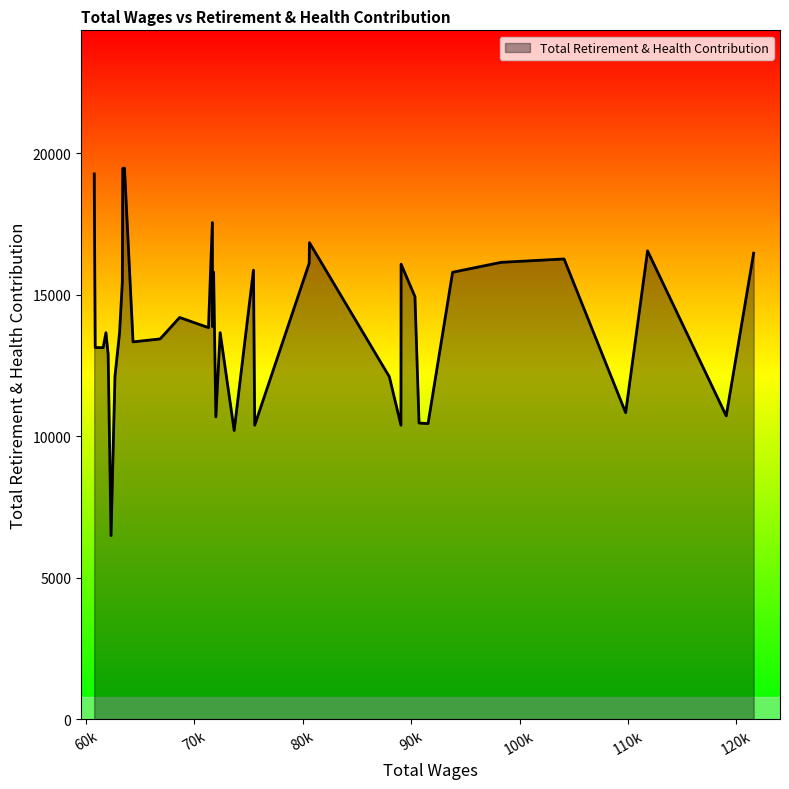

How many series are shown in this chart?

1